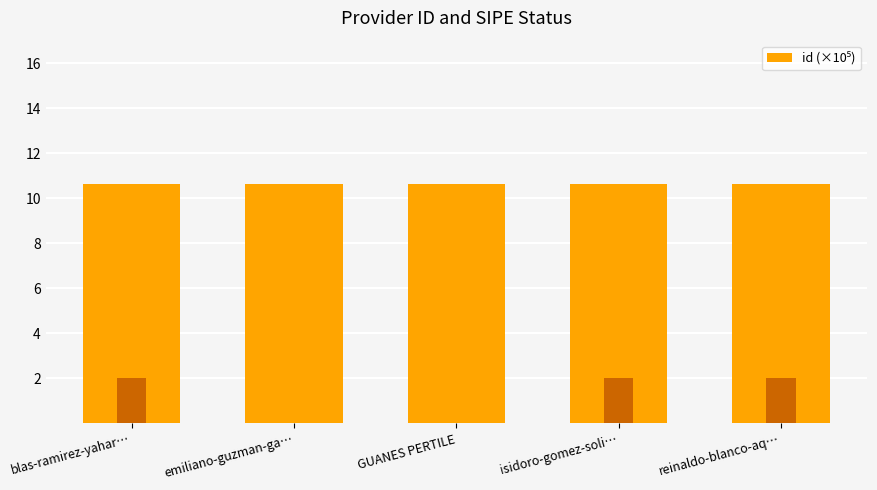

What is the greatest value displayed?

10.6